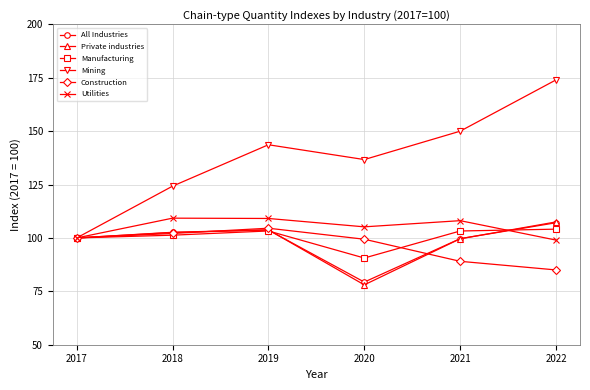

Read the Utilities value at 2022.

99.0